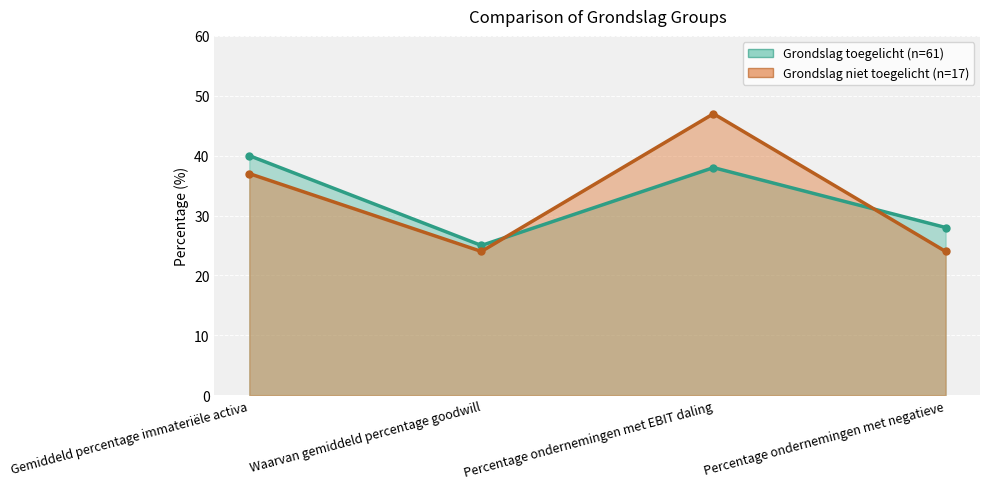

What is the greatest value displayed?

47